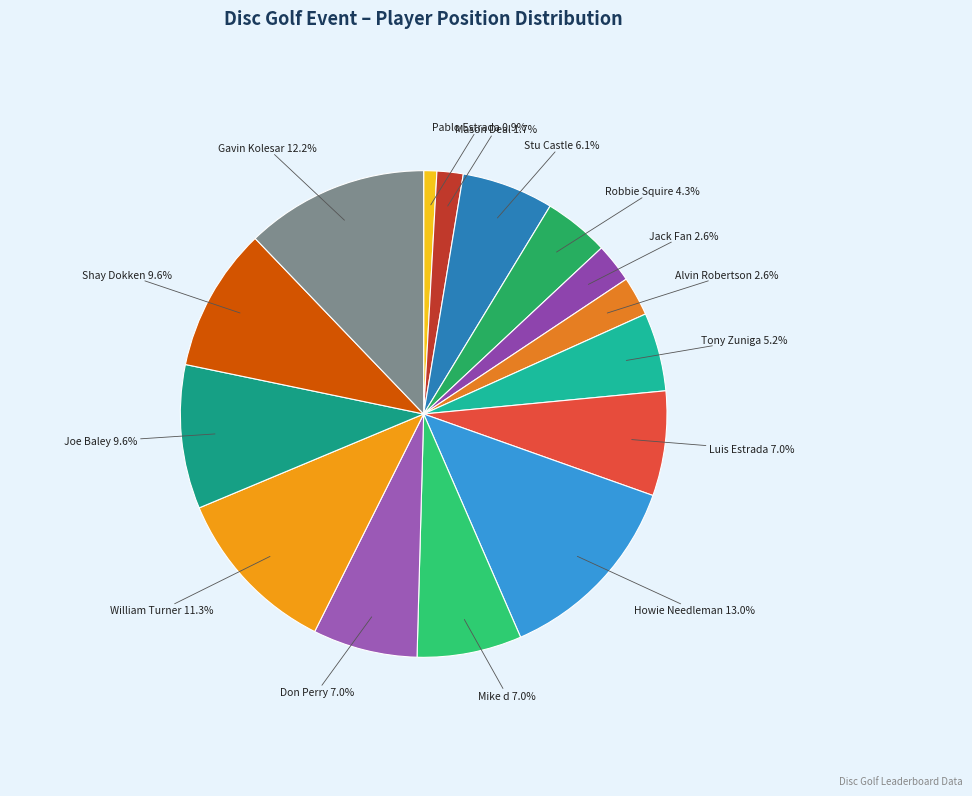

How many slices are in this pie chart?

15